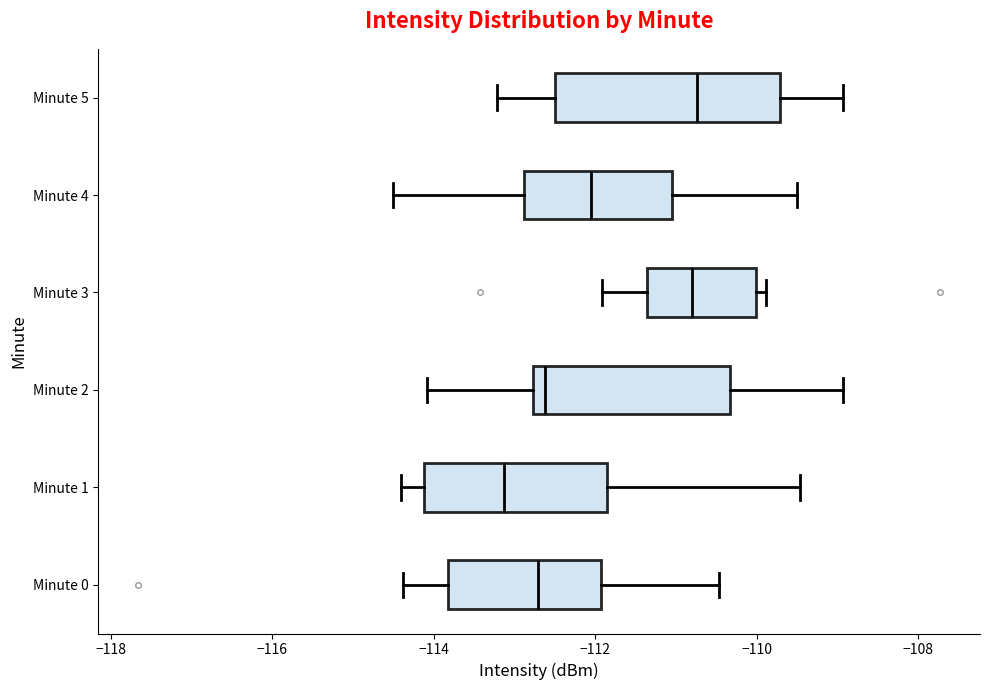

Reading bottom to top, read every box against the x-axis: the position of its median line, the range the box covers, and the ends of its whiskers. The values are not printed on the chart, so give them approximately, as read against the axis.

Minute 0: median -112.8, box -113.8 to -112.0, whiskers -114.4 to -110.4
Minute 1: median -113.2, box -114.2 to -111.8, whiskers -114.4 to -109.4
Minute 2: median -112.6, box -112.8 to -110.4, whiskers -114.0 to -109.0
Minute 3: median -110.8, box -111.4 to -110.0, whiskers -112.0 to -109.8
Minute 4: median -112.0, box -112.8 to -111.0, whiskers -114.4 to -109.4
Minute 5: median -110.8, box -112.4 to -109.8, whiskers -113.2 to -109.0